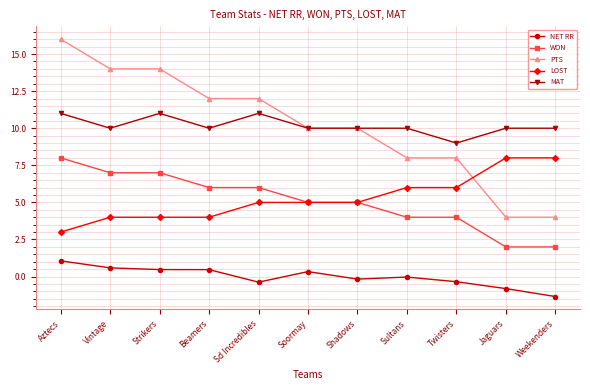

What is the smallest value displayed?

-1.3